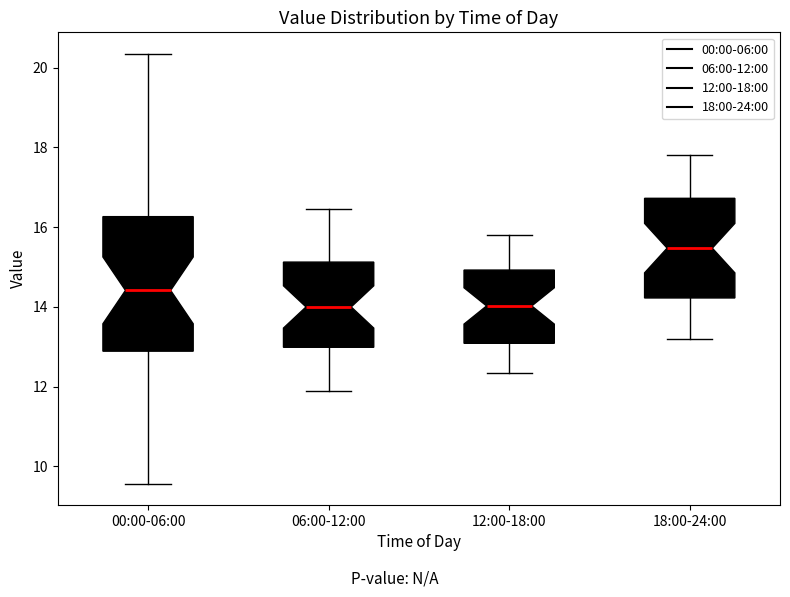

Comparing the boxes themselves (not the whiskers), which one is the tallest?

00:00-06:00